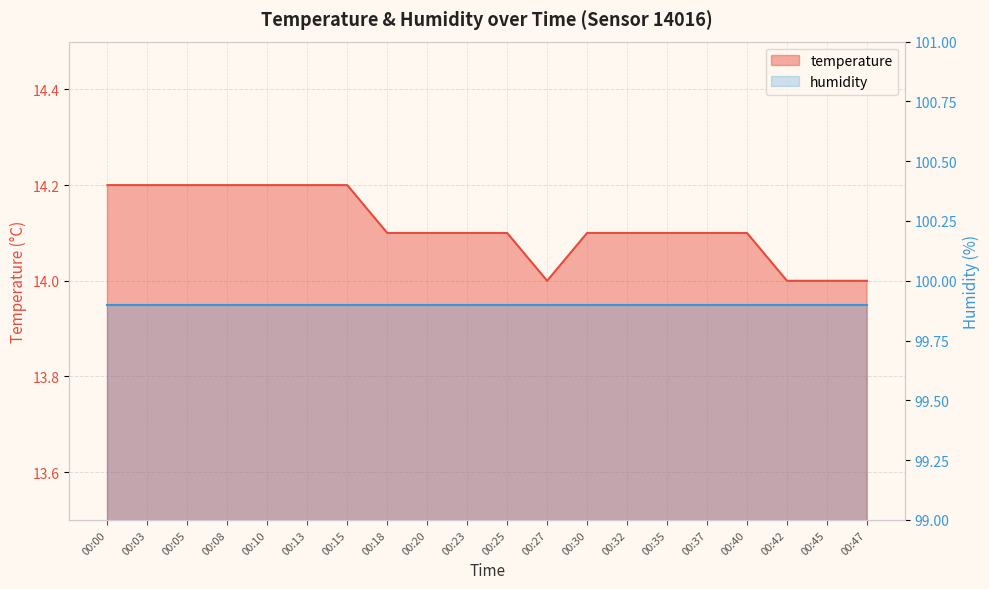

Is it true that the value at 00:35 is 14.1?

True